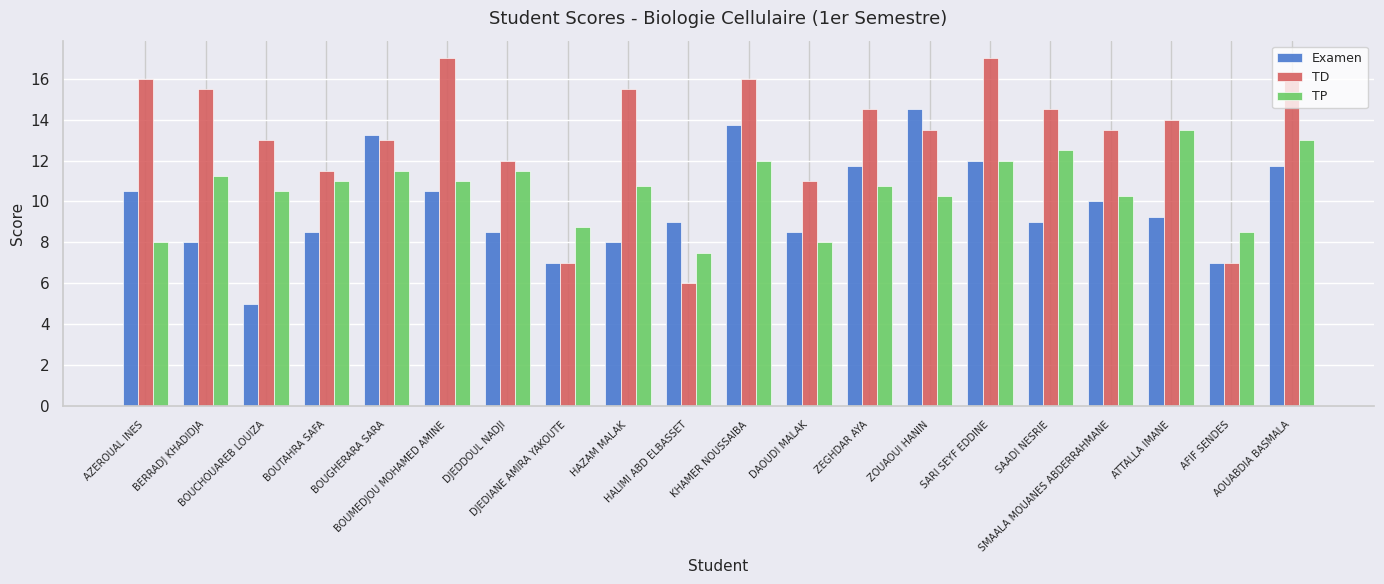

What is the sum of the TP values at KHAMER NOUSSAIBA and DAOUDI MALAK?

20.0